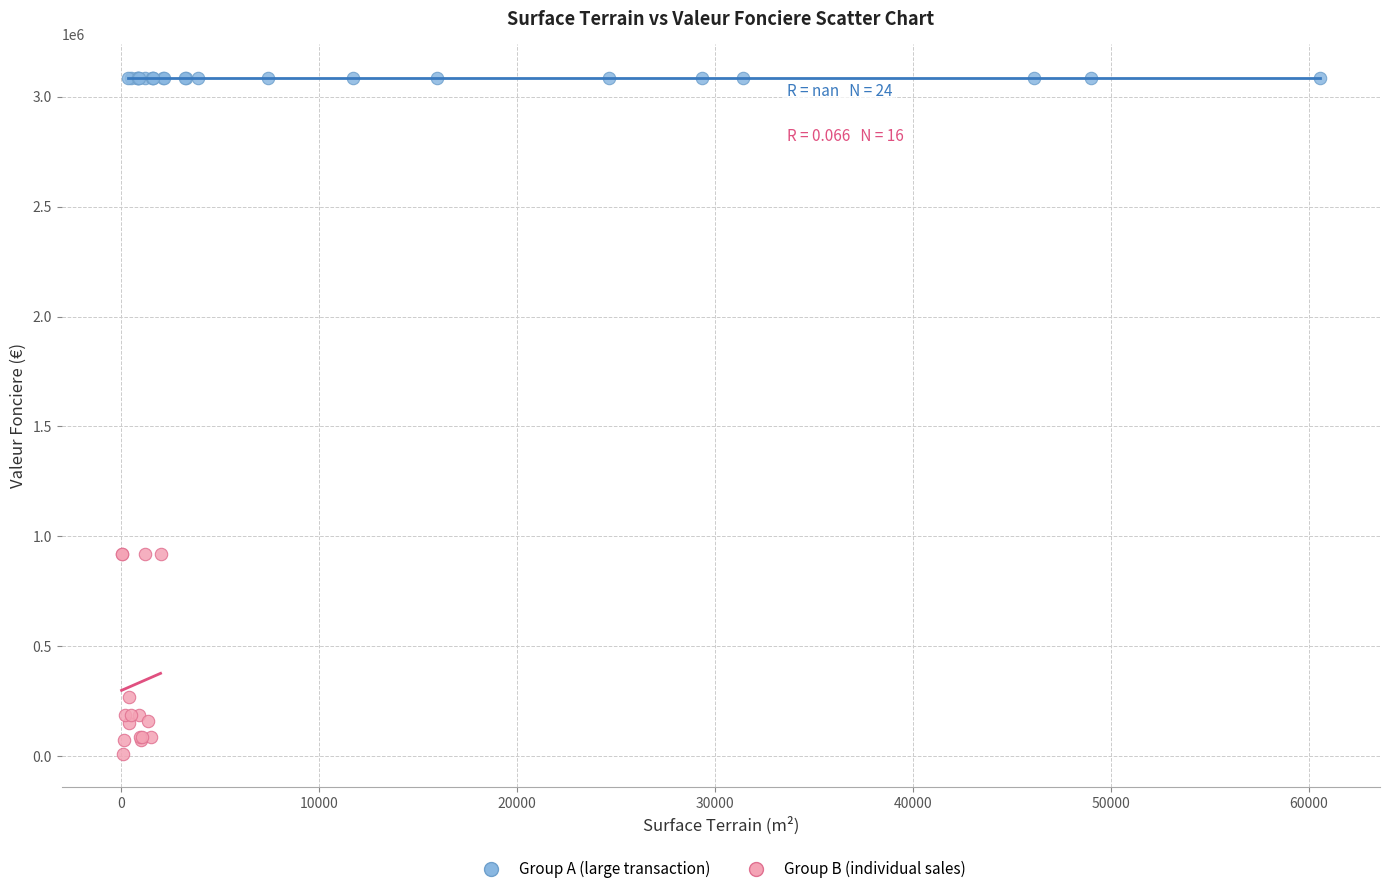

Which series contains the highest Y value?

Group A (large transaction)